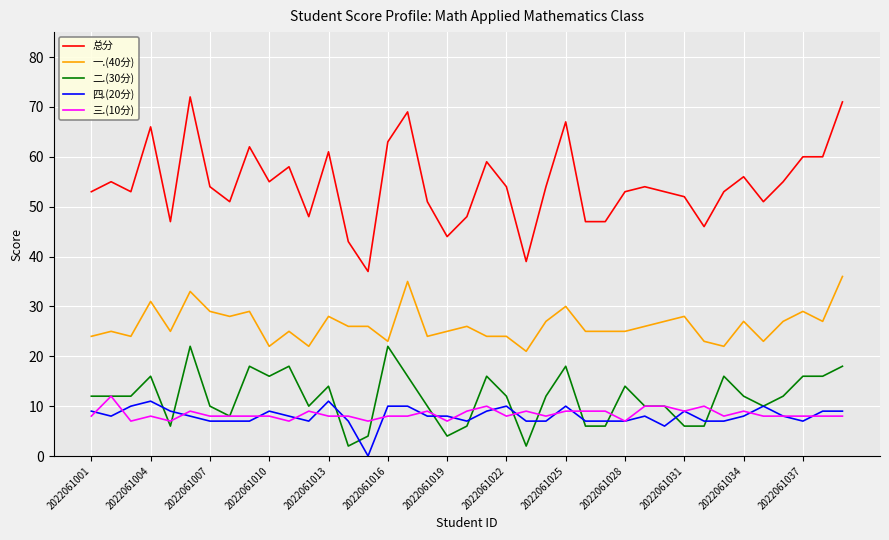

What is the minimum value for 一.(40分)?

21